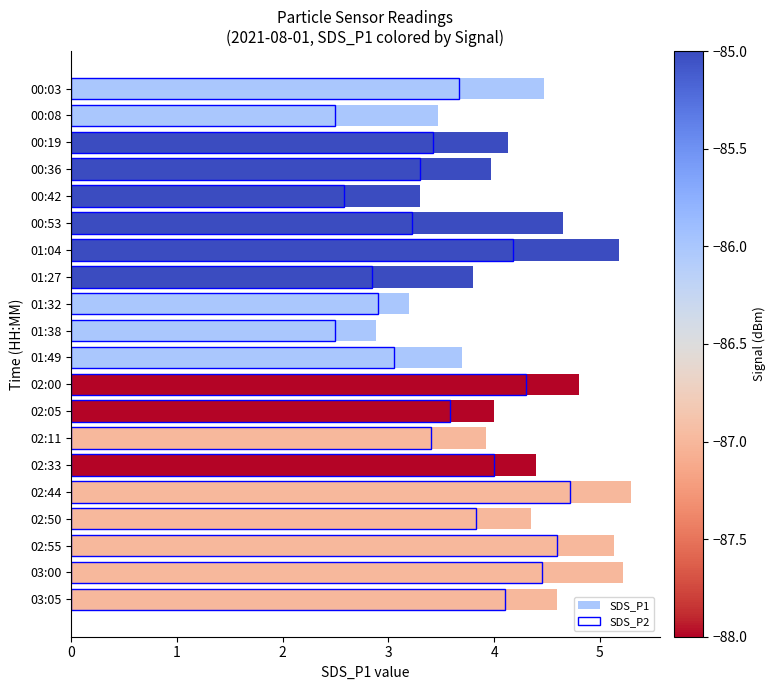

How many data points in SDS_P2 are less than 3?

5